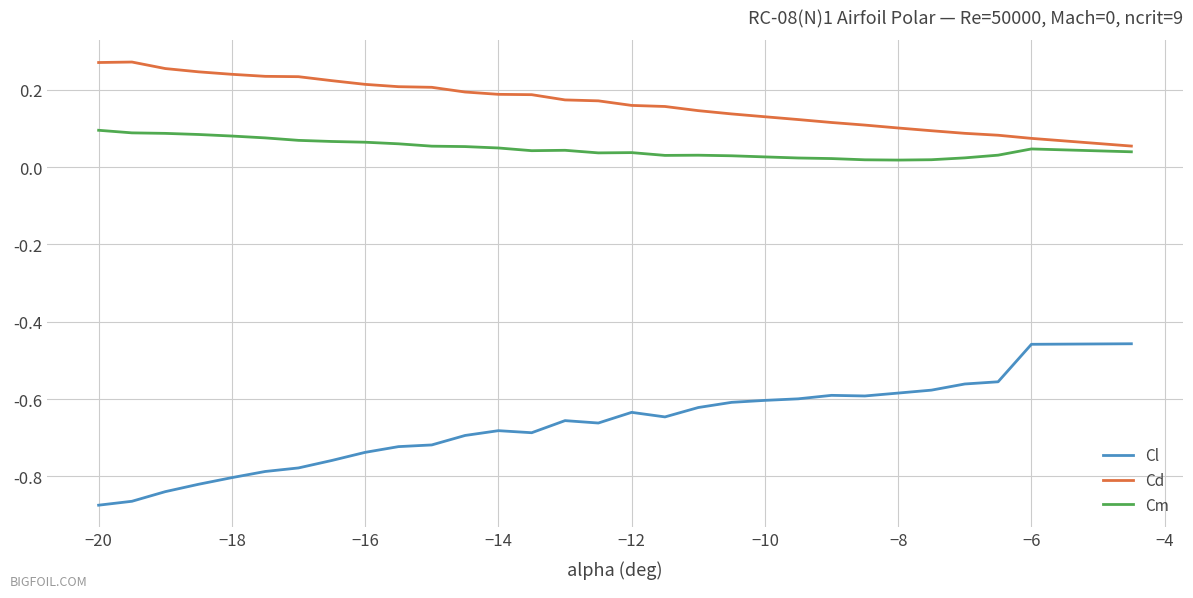

Which series has the largest range (max minus min)?

Cl